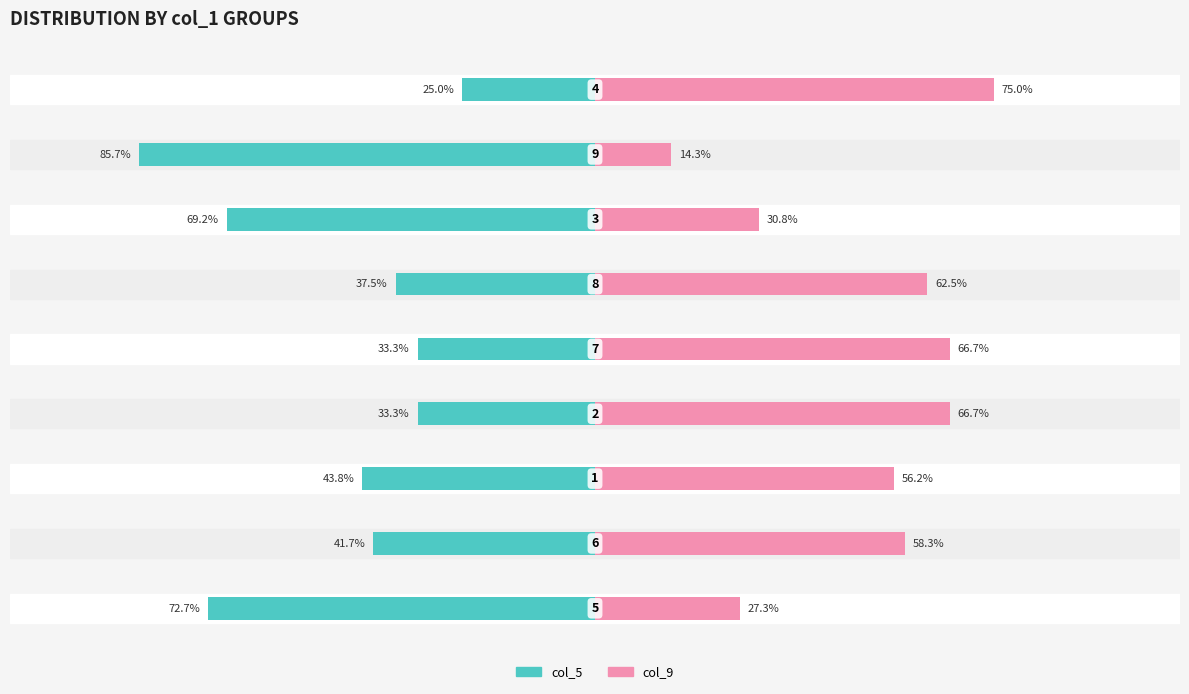

What is the difference between the second highest and minimum values in the col_9 series?

52.4